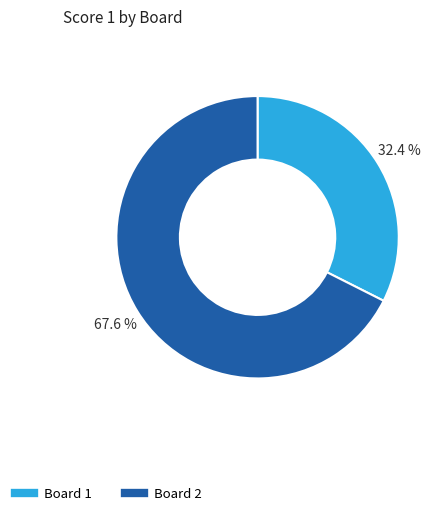

Is there a majority slice in this chart?

Yes